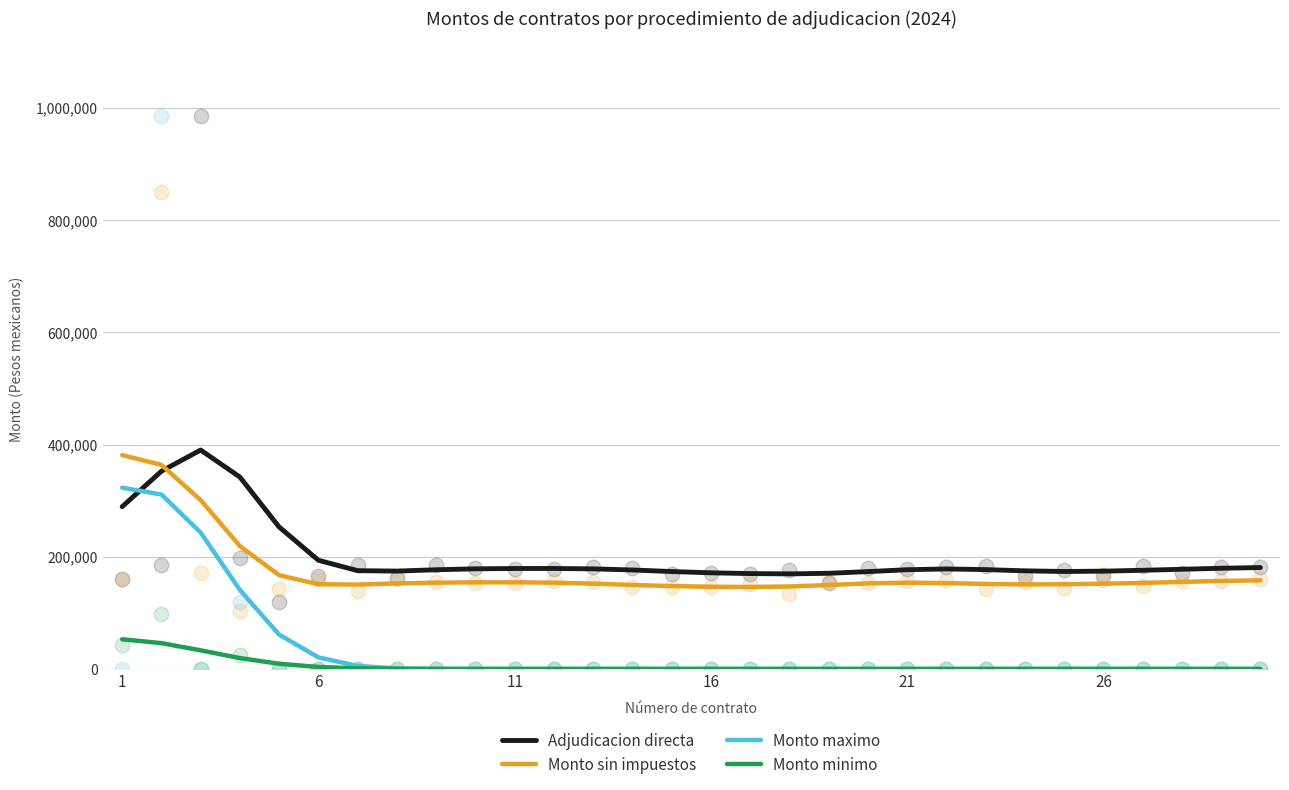

At how many categories does at least one series exceed 249070?

5